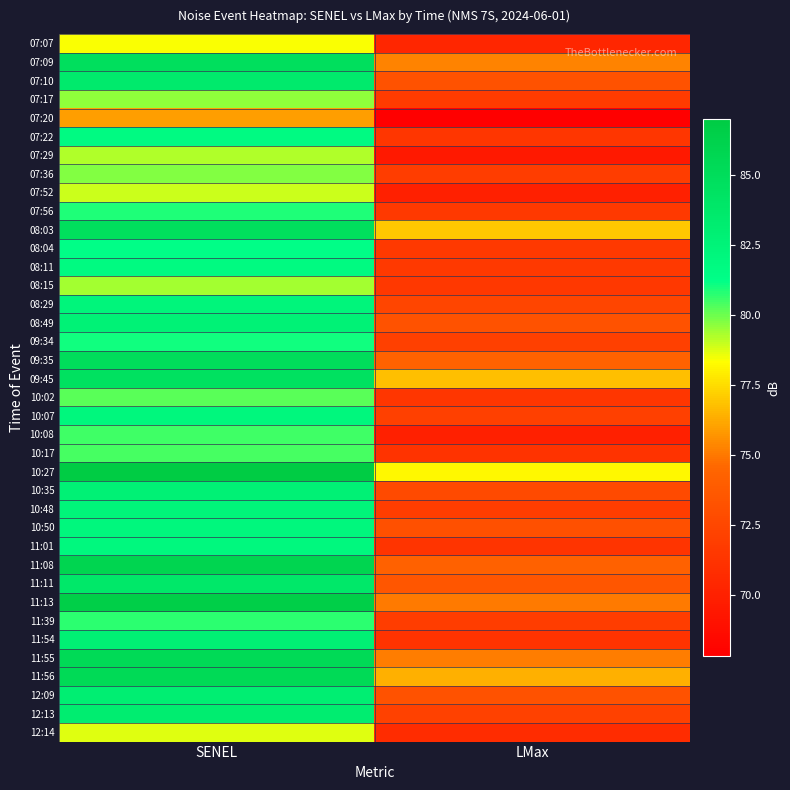

Reading left to right, extract all data points from this chart.

07:07: SENEL=78.4	LMax=70.4
07:09: SENEL=84.8	LMax=75.3
07:10: SENEL=83.5	LMax=73.2
07:17: SENEL=79.6	LMax=71.7
07:20: SENEL=75.9	LMax=67.8
07:22: SENEL=81.7	LMax=71.4
07:29: SENEL=79.2	LMax=69.5
07:36: SENEL=79.8	LMax=71.9
07:52: SENEL=78.9	LMax=69.9
07:56: SENEL=80.9	LMax=71.6
08:03: SENEL=84.8	LMax=77.0
08:04: SENEL=81.3	LMax=71.6
08:11: SENEL=81.8	LMax=71.6
08:15: SENEL=79.4	LMax=71.5
08:29: SENEL=82.3	LMax=72.4
08:49: SENEL=82.7	LMax=73.2
09:34: SENEL=81.0	LMax=72.0
09:35: SENEL=85.0	LMax=74.3
09:45: SENEL=84.6	LMax=76.8
10:02: SENEL=80.2	LMax=71.4
10:07: SENEL=82.1	LMax=72.0
10:08: SENEL=80.5	LMax=69.9
10:17: SENEL=80.4	LMax=71.2
10:27: SENEL=87.0	LMax=78.2
10:35: SENEL=82.8	LMax=72.7
10:48: SENEL=82.4	LMax=71.9
10:50: SENEL=82.1	LMax=73.1
11:01: SENEL=82.0	LMax=71.3
11:08: SENEL=85.9	LMax=74.2
11:11: SENEL=83.8	LMax=73.5
11:13: SENEL=86.6	LMax=75.0
11:39: SENEL=80.7	LMax=71.9
11:54: SENEL=82.9	LMax=71.2
11:55: SENEL=85.4	LMax=75.1
11:56: SENEL=85.4	LMax=76.4
12:09: SENEL=83.1	LMax=73.2
12:13: SENEL=83.2	LMax=72.1
12:14: SENEL=78.7	LMax=70.8